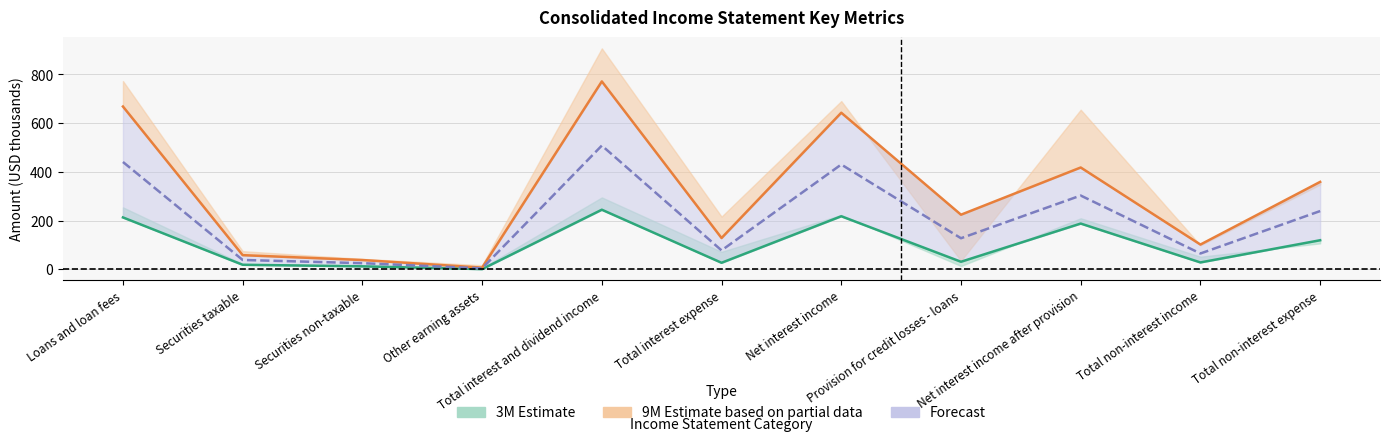

At which category is the sum across all series the highest?

Total interest and dividend income